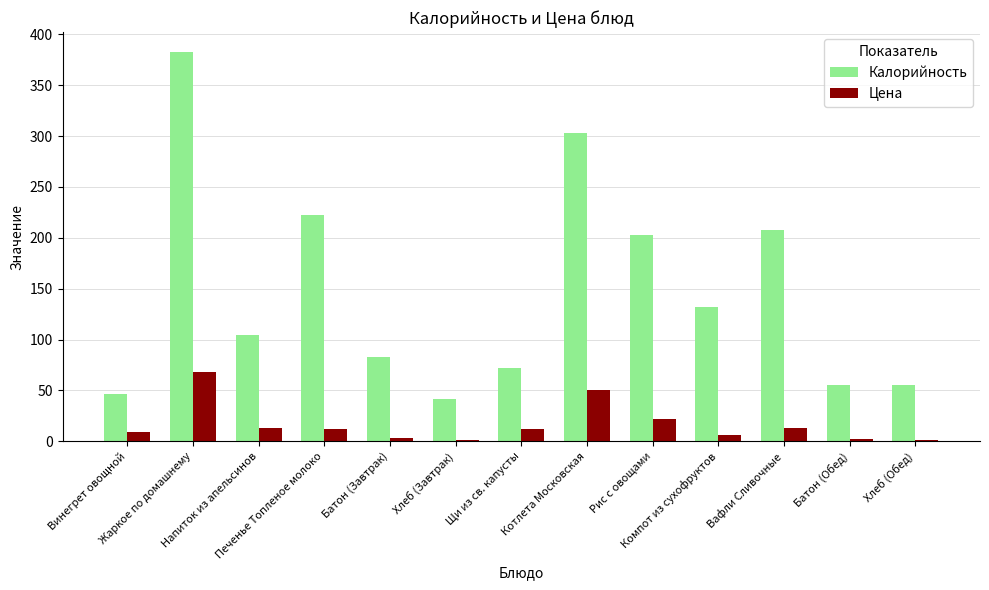

Which series has the widest spread of values?

Калорийность